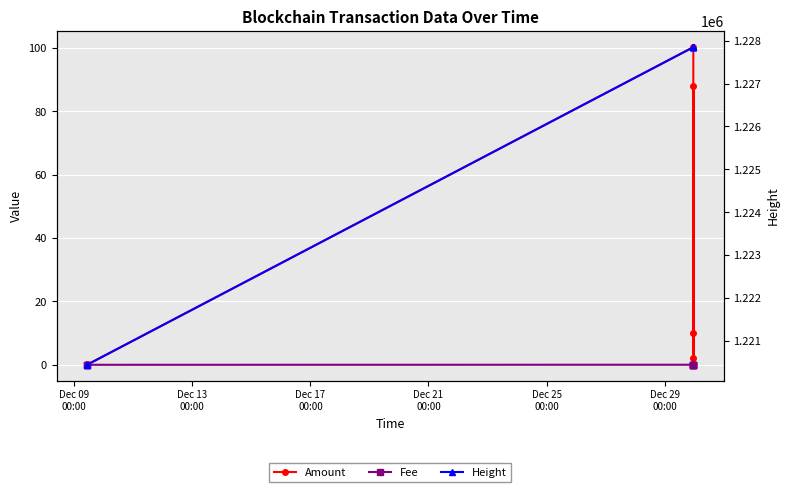

True or false: Amount and Fee intersect in this chart.

False